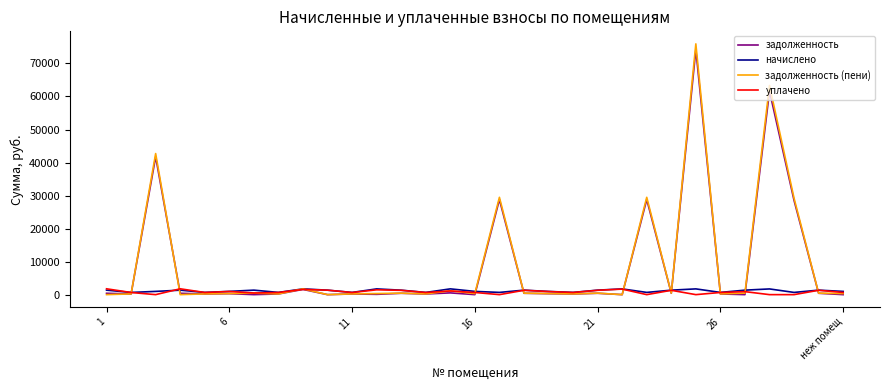

Which series has the widest spread of values?

задолженность (пени)